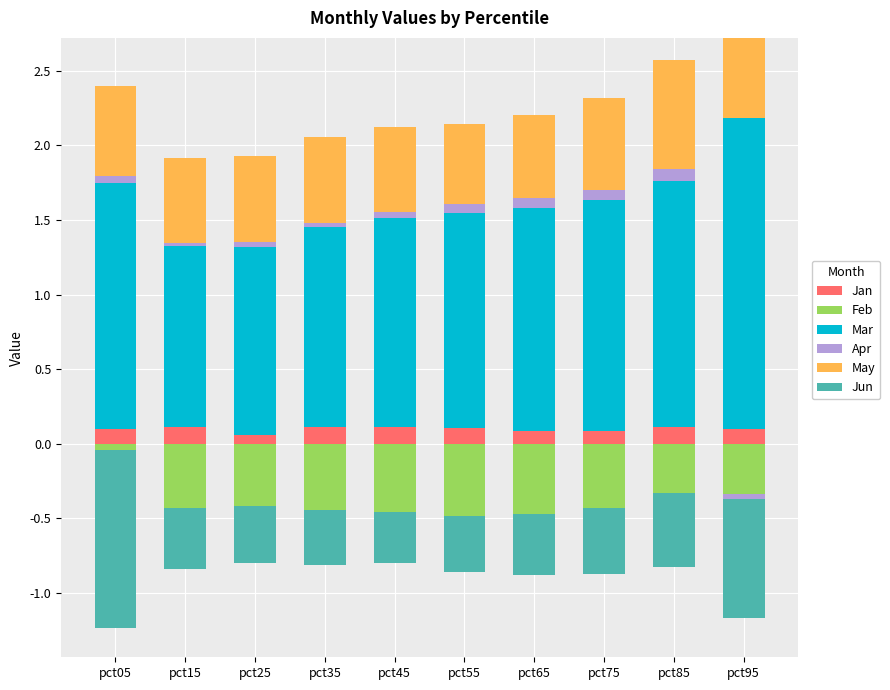

Rank the series by their maximum value, from highest to lowest.

Mar, May, Jan, Apr, Feb, Jun